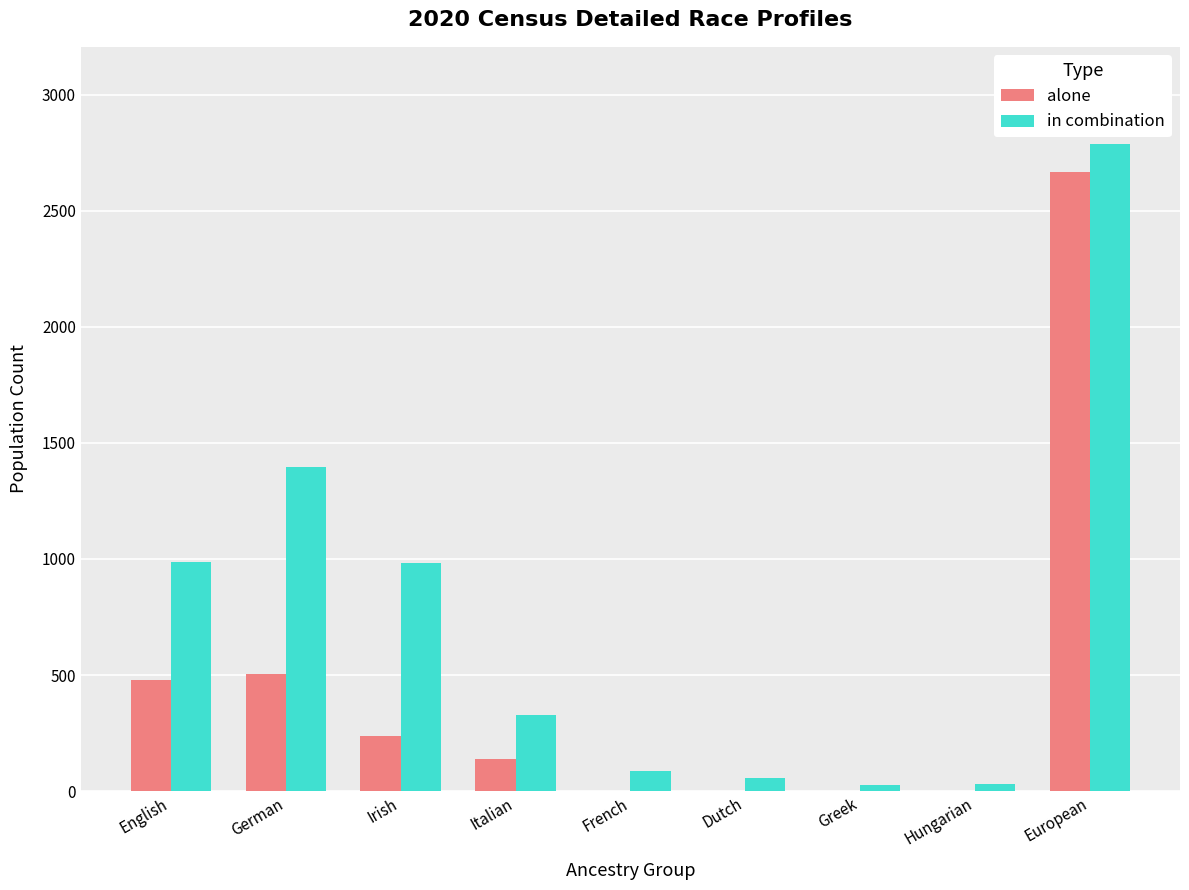

True or false: alone has a value of 1346 at Hungarian.

False